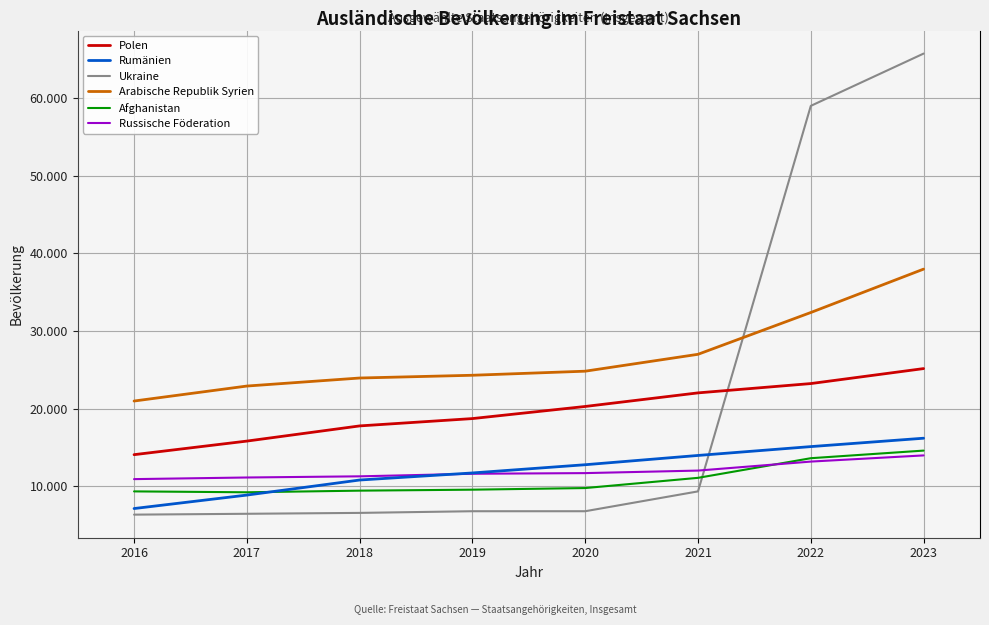

True or false: Polen has more than 2 interior local peaks.

False